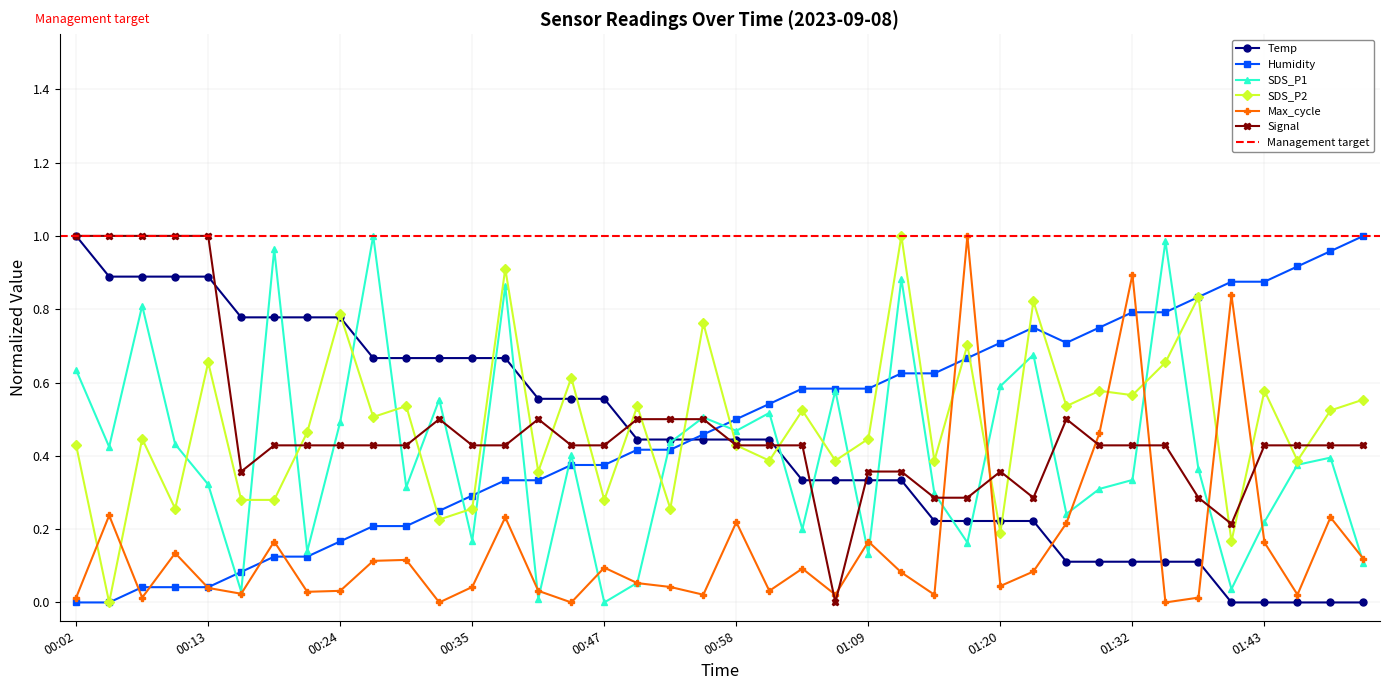

What position from the right is 01:43?

4